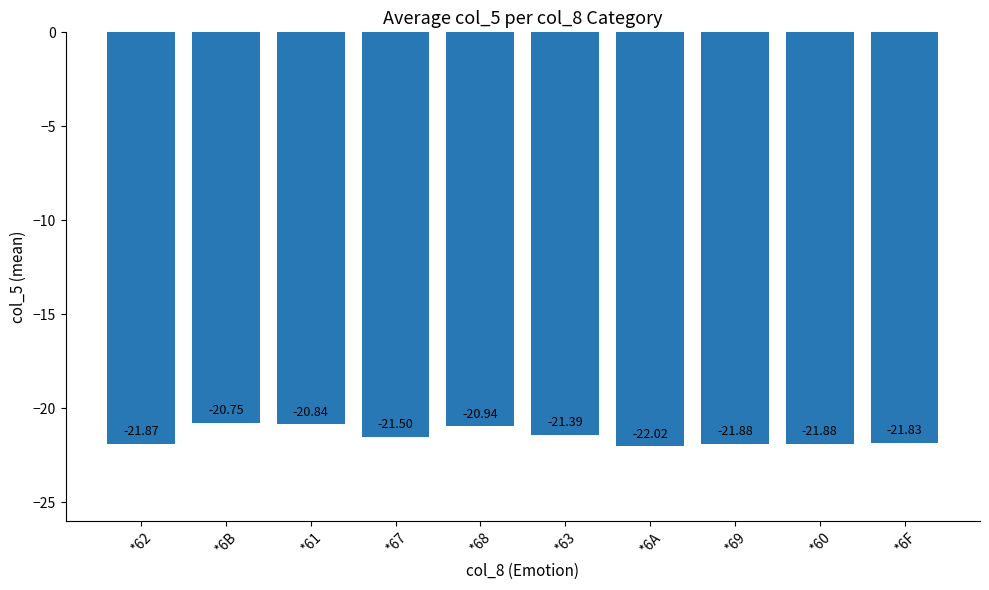

How many bars are there in total?

10